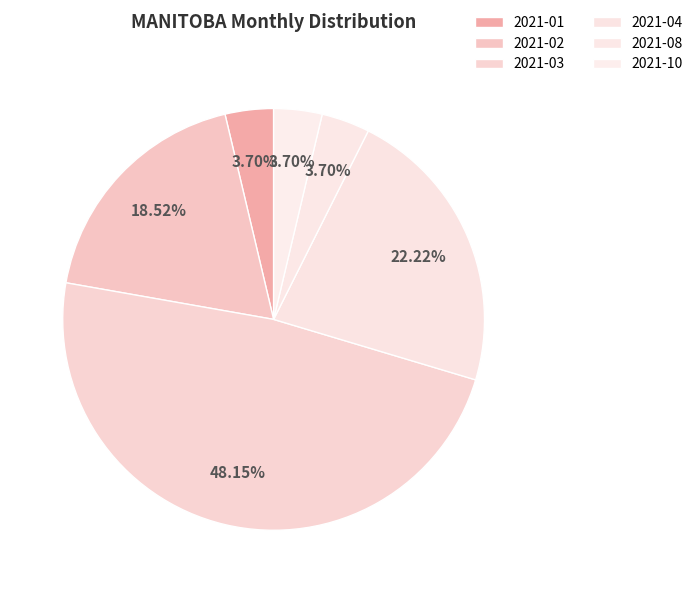

Is it true that 2021-03 is 48% of the pie?

True